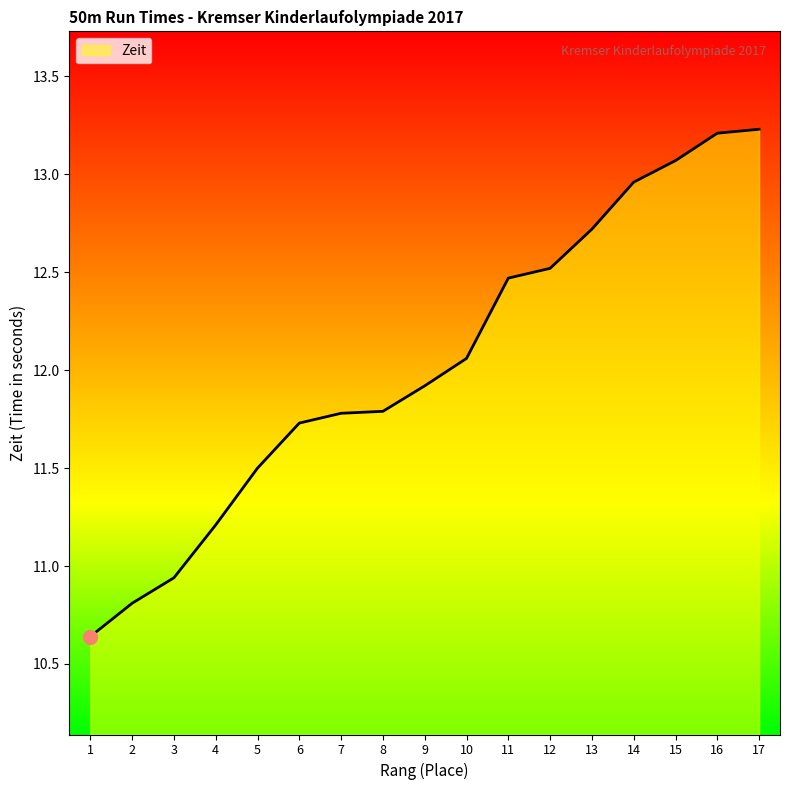

What is the average value?

12.0